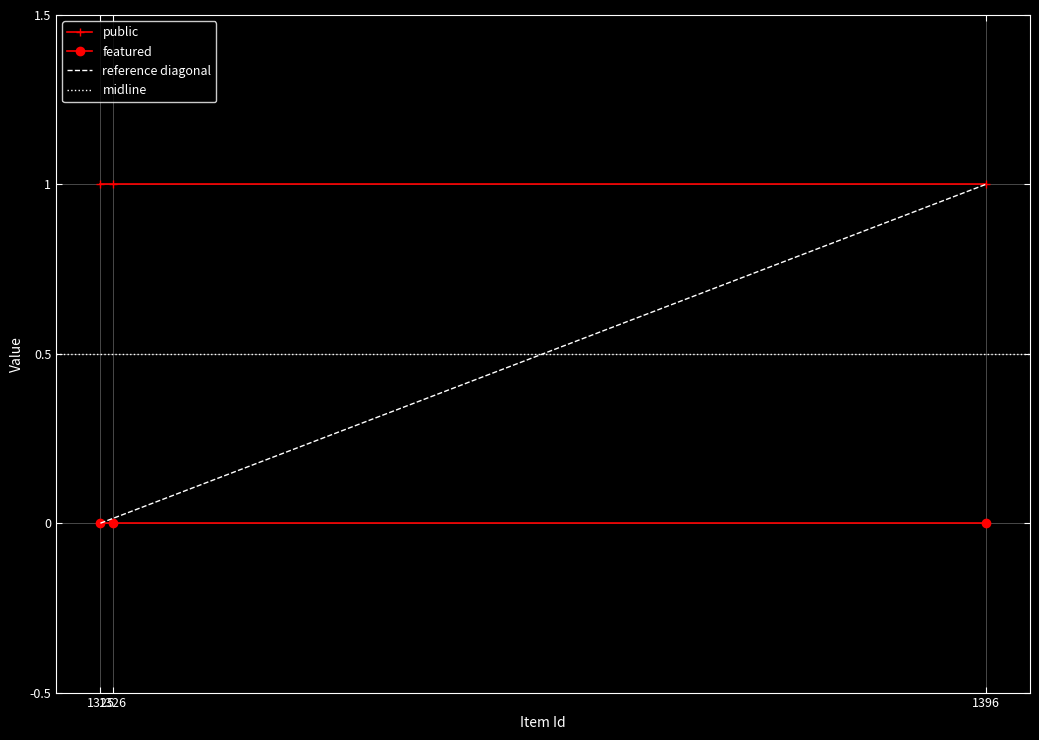

List the series in order of their overall mean, lowest first.

featured, public